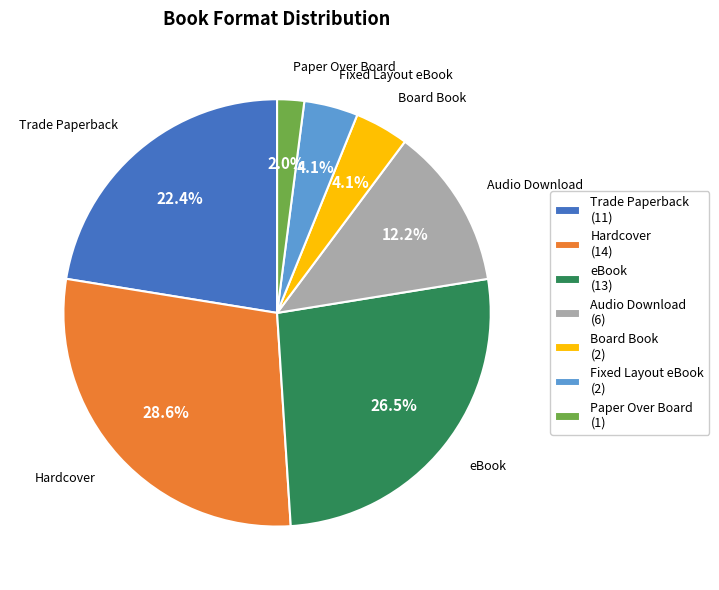

The Paper Over Board slice represents 2% of the pie. True or false?

True